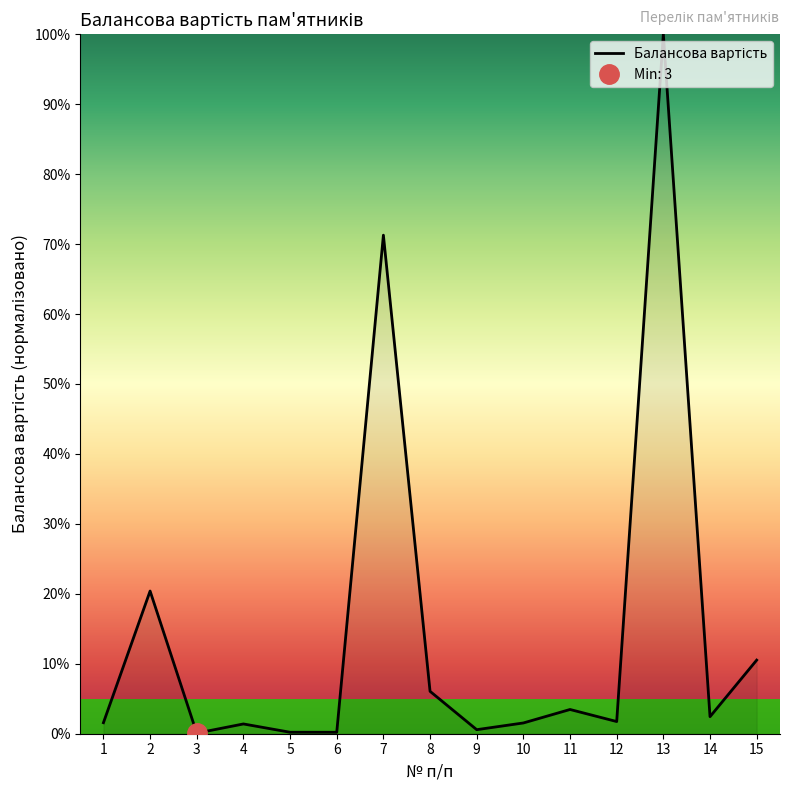

What is the difference between the second highest and second lowest values?

71.1